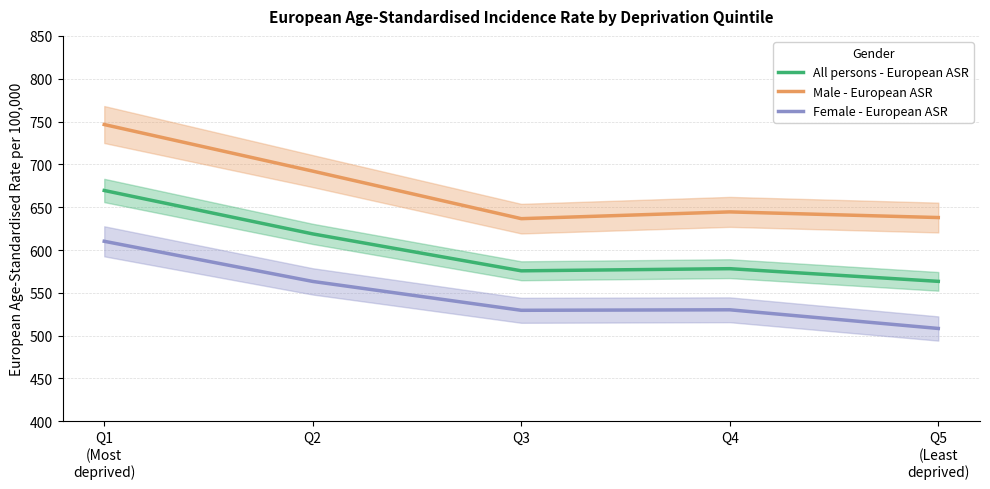

Reading left to right, extract all data points from this chart.

All persons - European ASR: 669.5	618.8	575.7	578.2	563.4
Male - European ASR: 746.5	692.1	636.6	644.5	637.9
Female - European ASR: 610.2	563.3	529.6	530.2	508.4